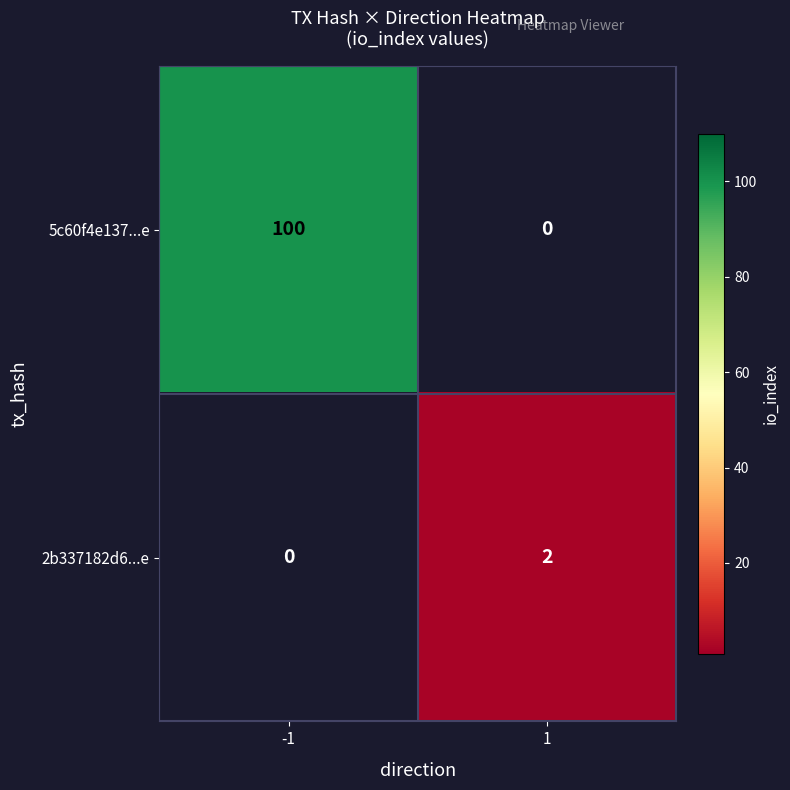

Reading left to right, list all the values displayed in this chart.

5c60f4e137...e: 100	0
2b337182d6...e: 0	2